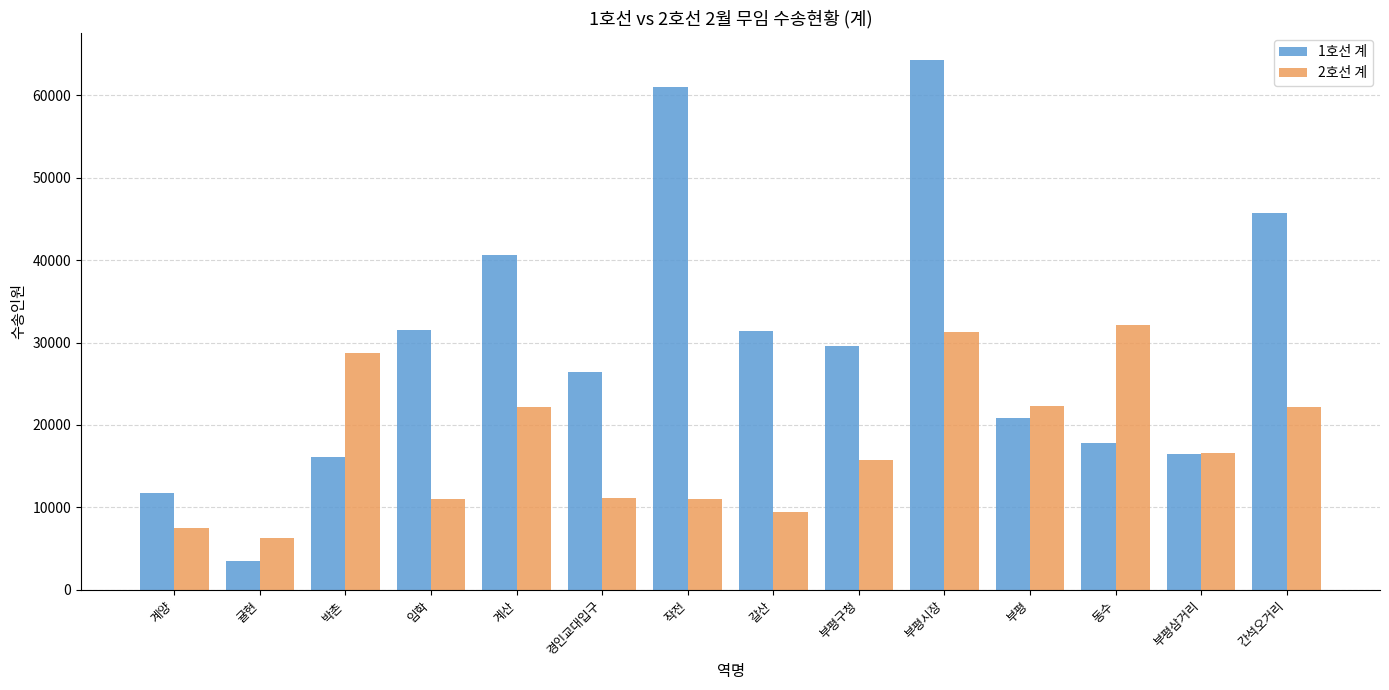

The 1호선 계 series shows 53893 at 갈산. True or false?

False